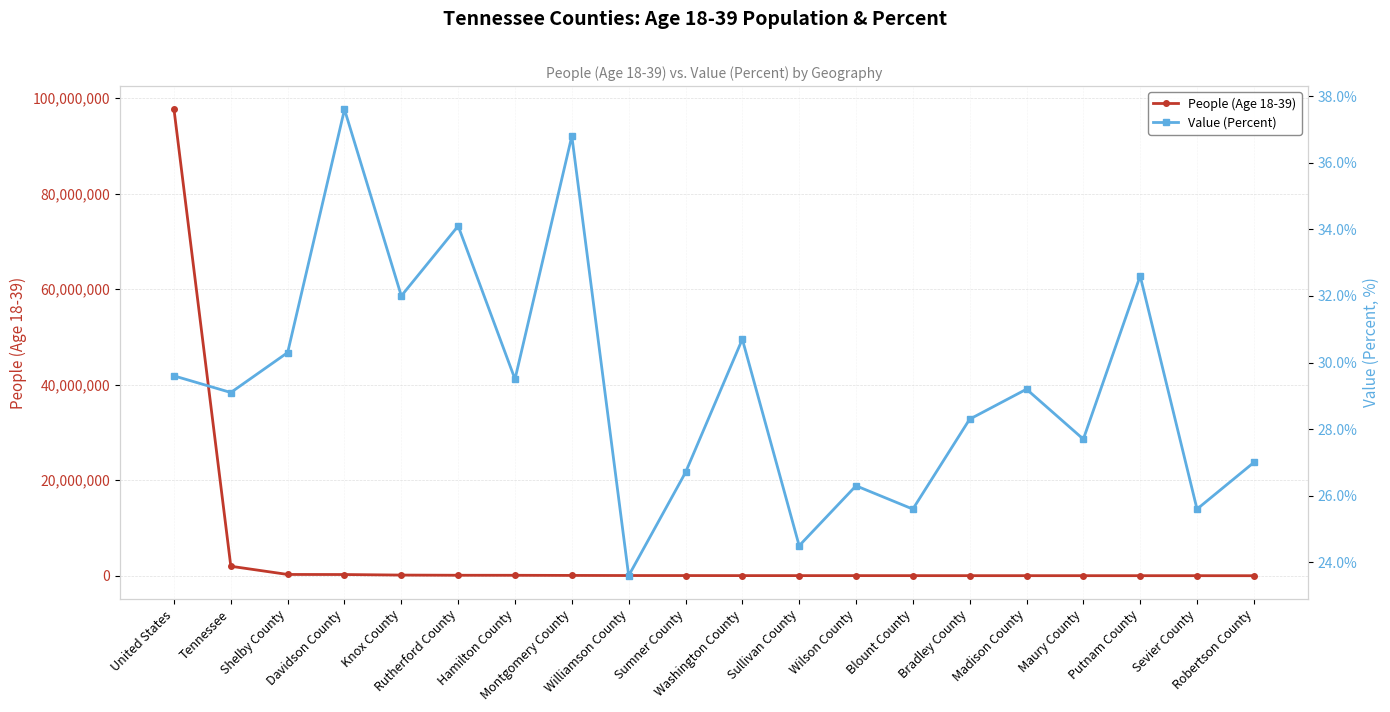

What is the value of the People (Age 18-39) point at the 6th from the left?

114580